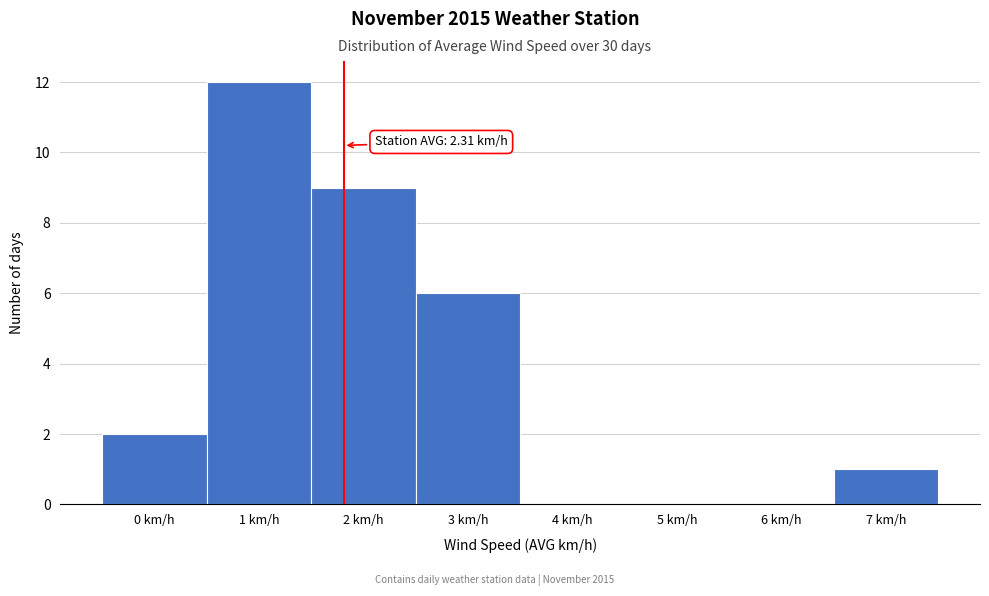

Reading left to right, transcribe all the data shown in this chart.

0 km/h=2	1 km/h=12	2 km/h=9	3 km/h=6	4 km/h=0	5 km/h=0	6 km/h=0	7 km/h=1